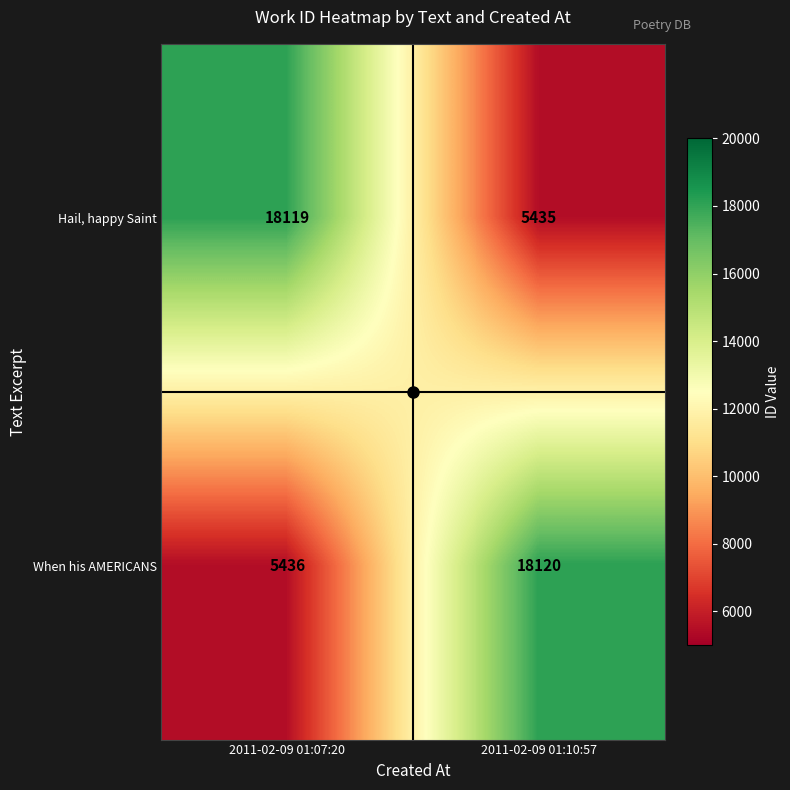

What is the highest value of the When his AMERICANS series?

18120